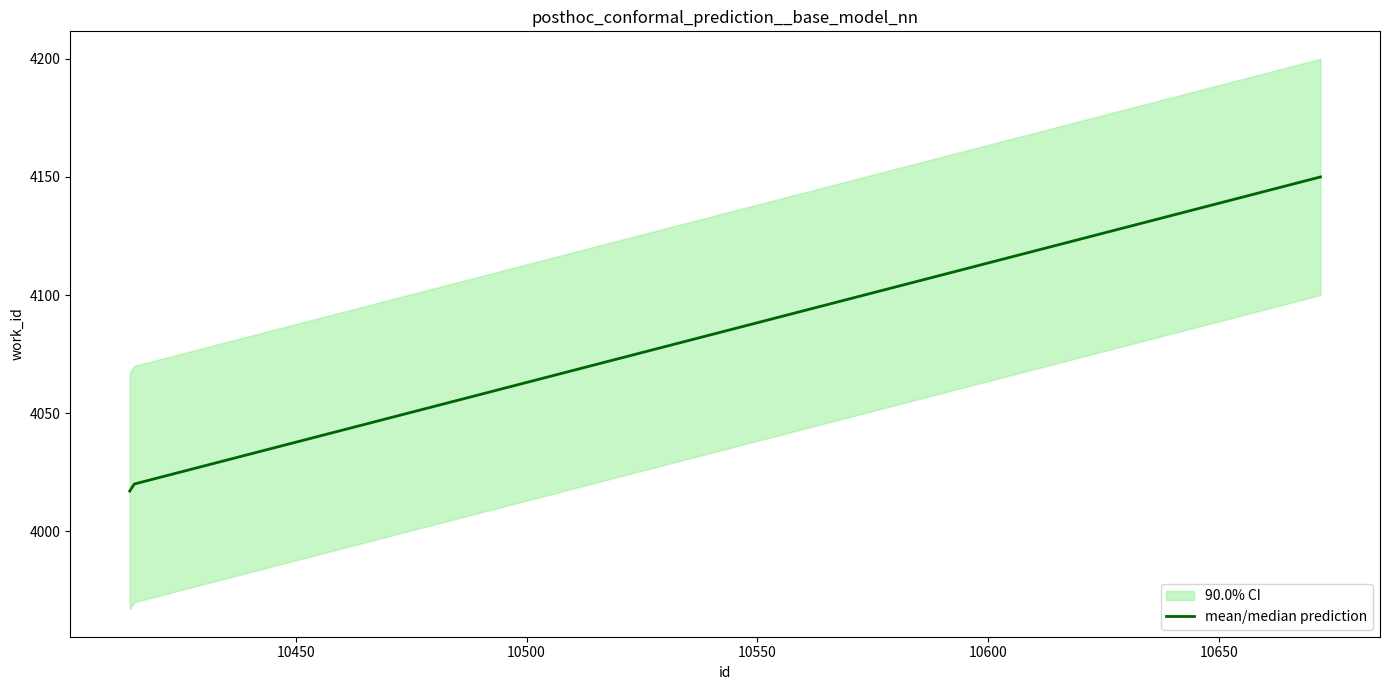

What is the highest value of the mean/median prediction series?

4150